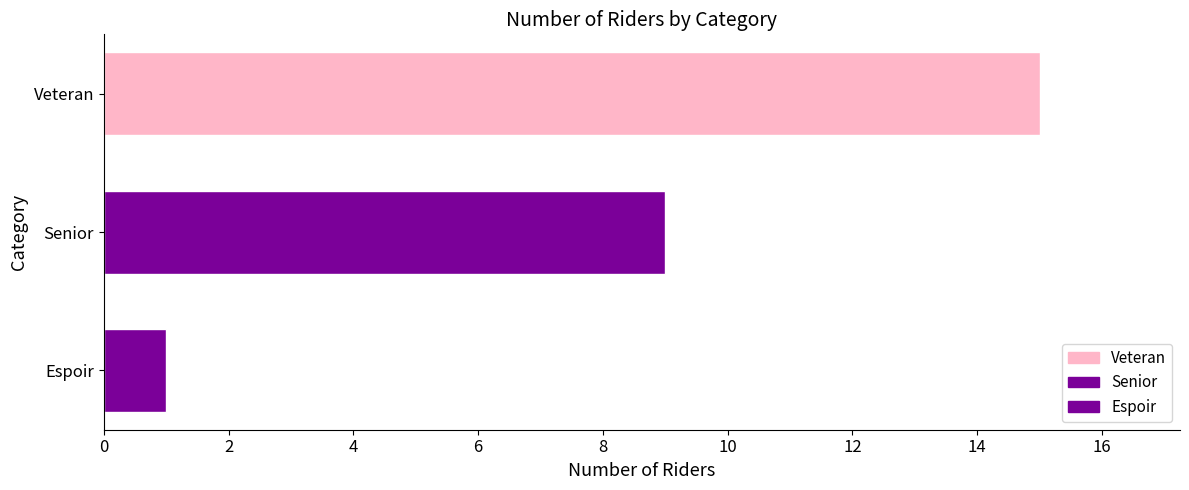

Reading top to bottom, transcribe all the data shown in this chart.

15	9	1